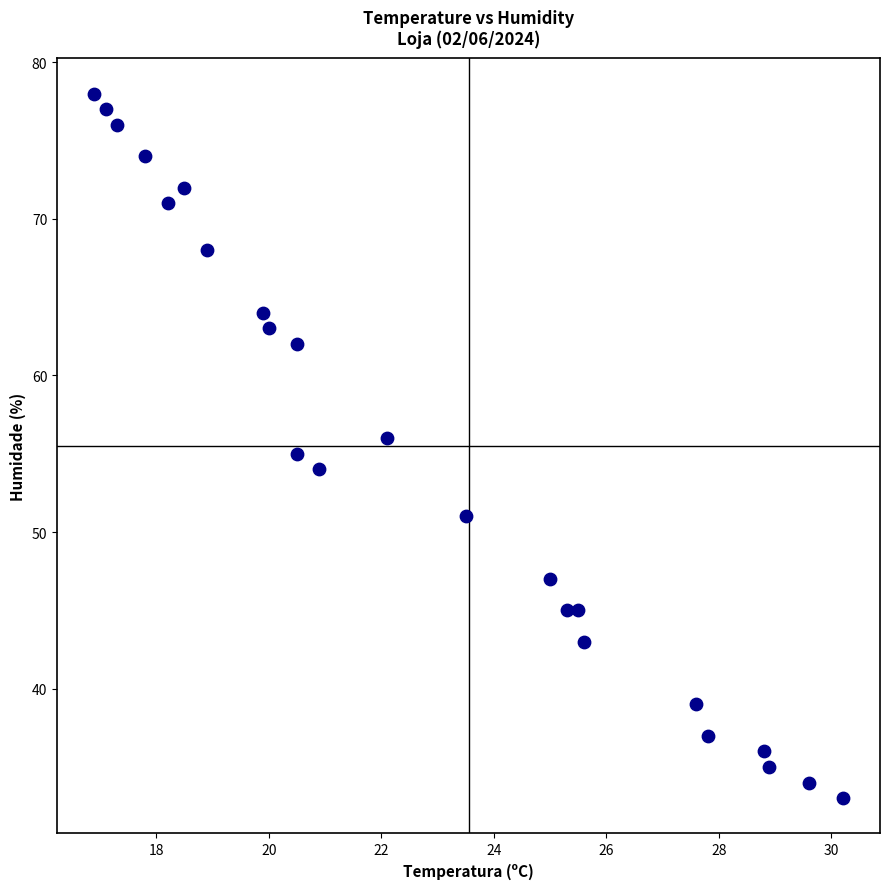

What is the range of Y values (max minus min)?

45